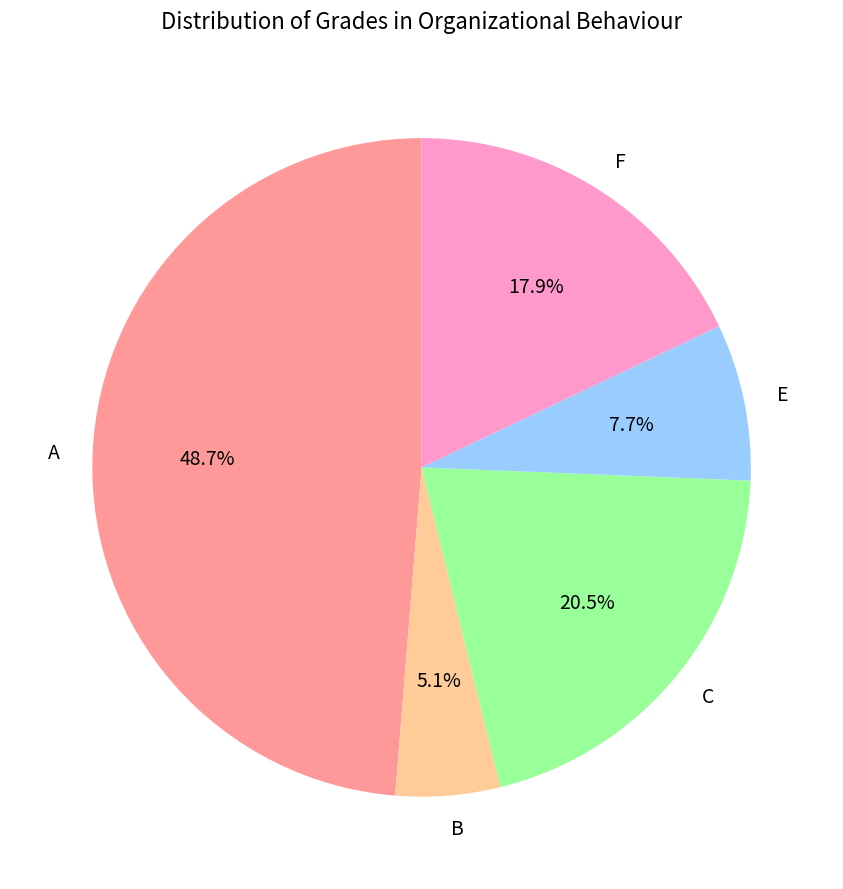

How many segments does this pie chart have?

5